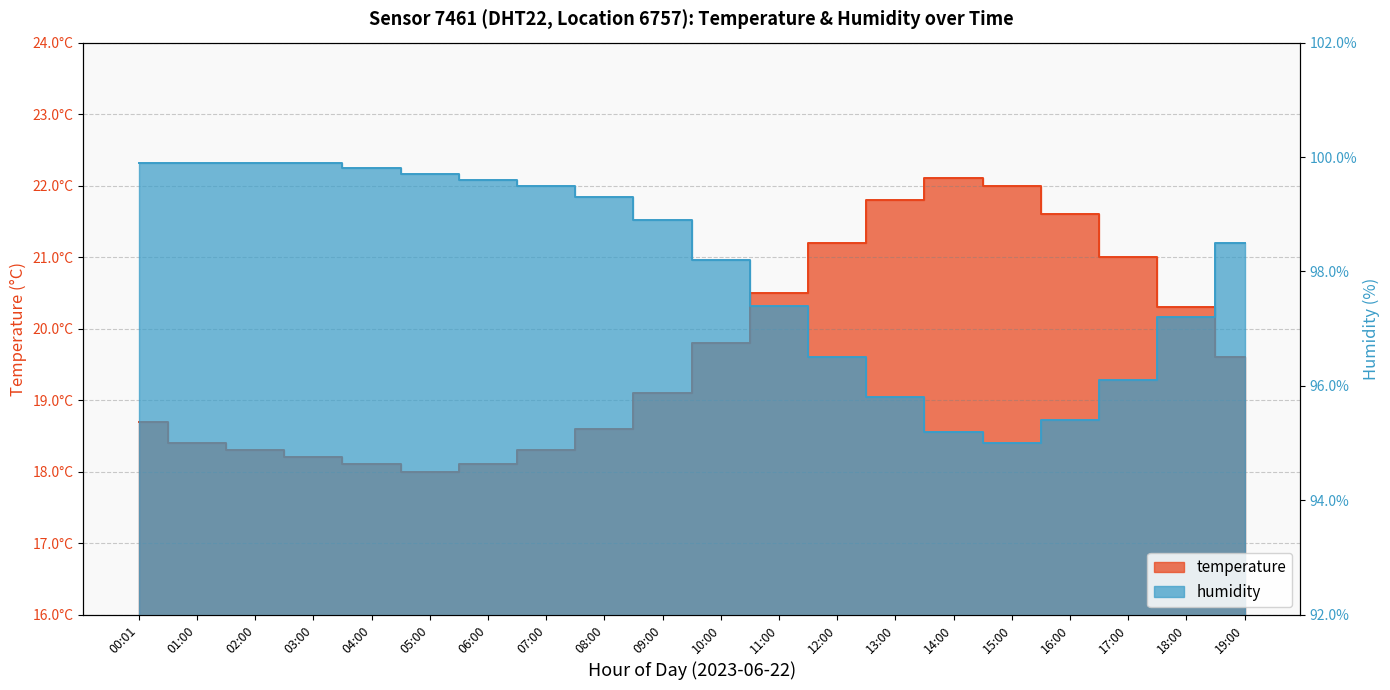

What is the sum of all humidity values?

1961.7